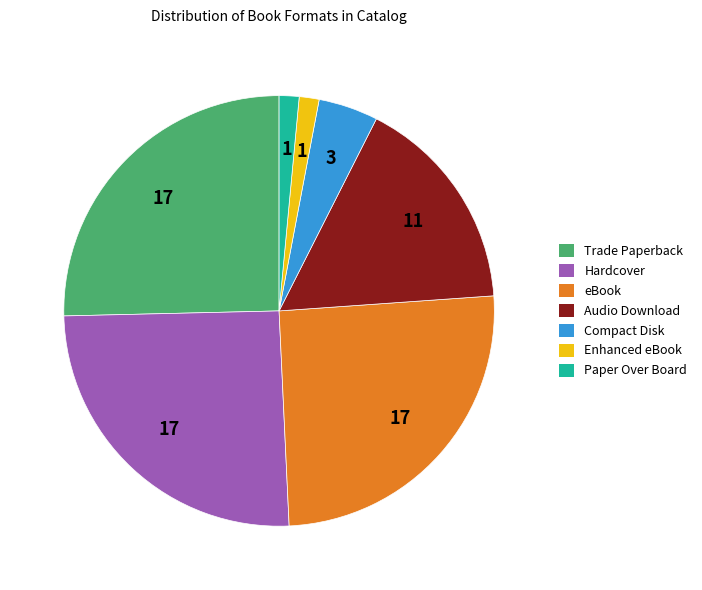

The eBook slice represents 18% of the pie. True or false?

False